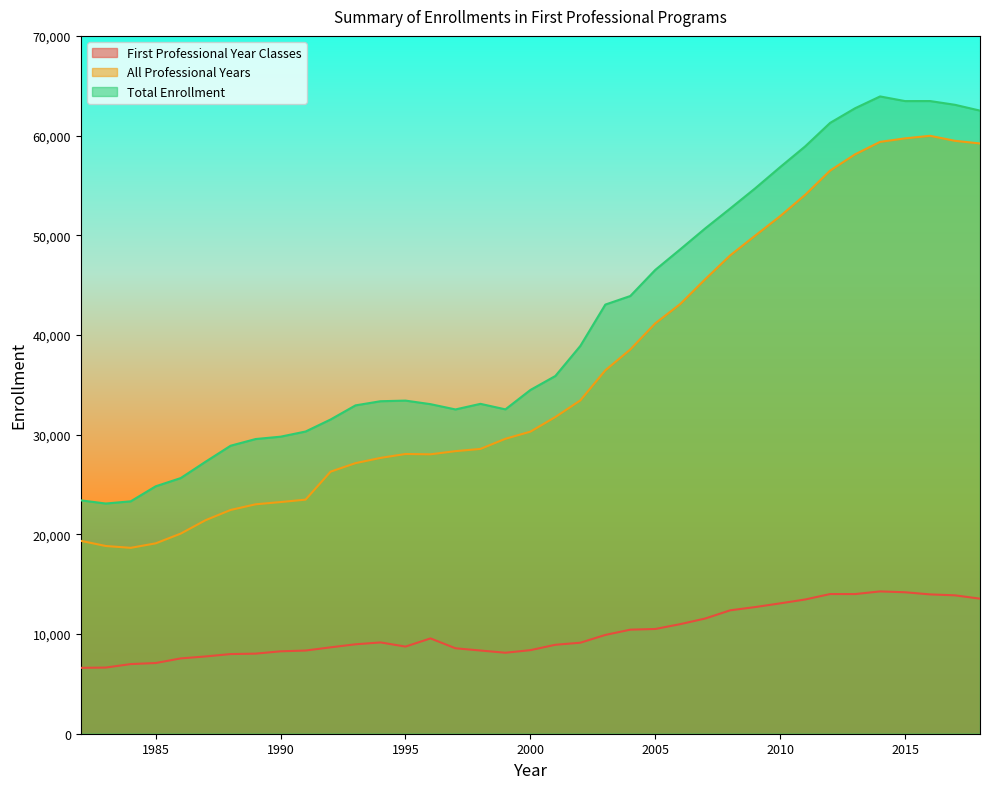

Which series has the largest range (max minus min)?

All Professional Years